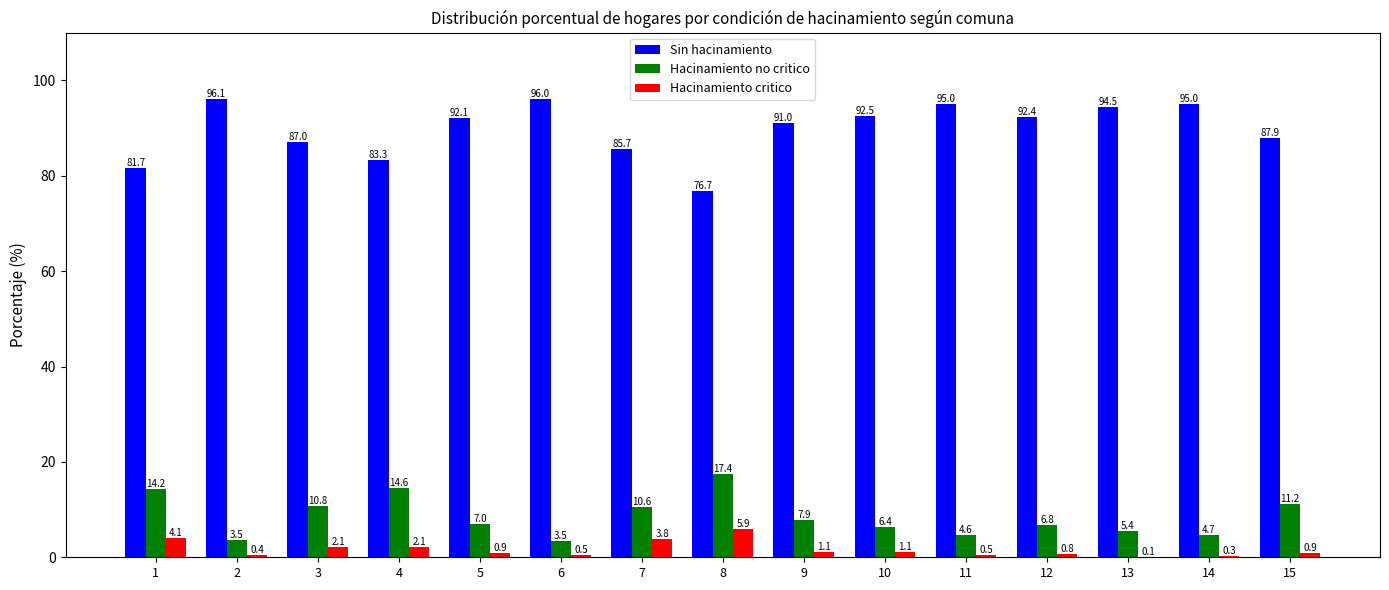

The Hacinamiento no critico series shows 5.4 at 13. True or false?

True